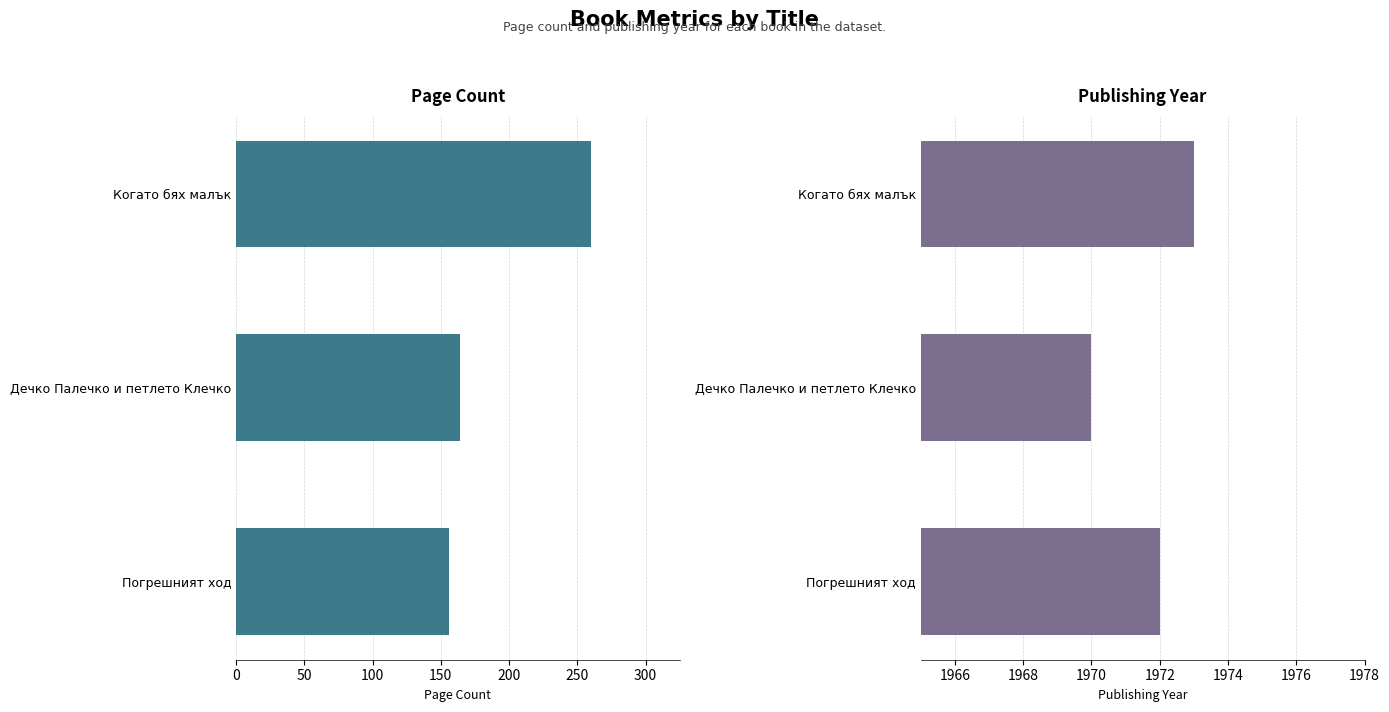

Does the chart contain stacked bars?

No